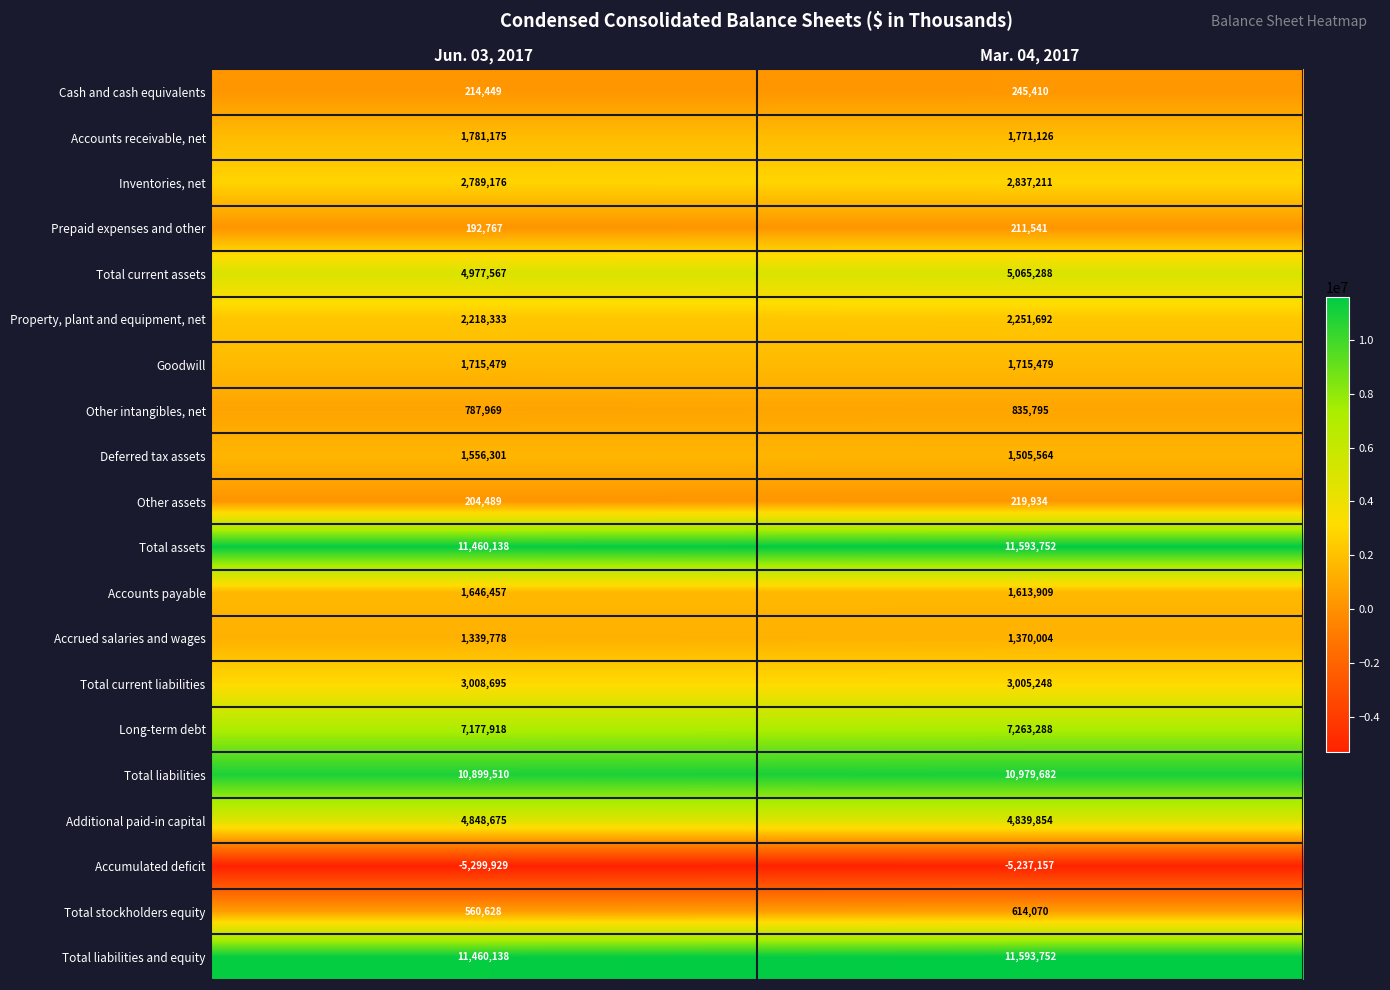

What is the spread (max minus min) of values at Jun. 03, 2017?

16760067